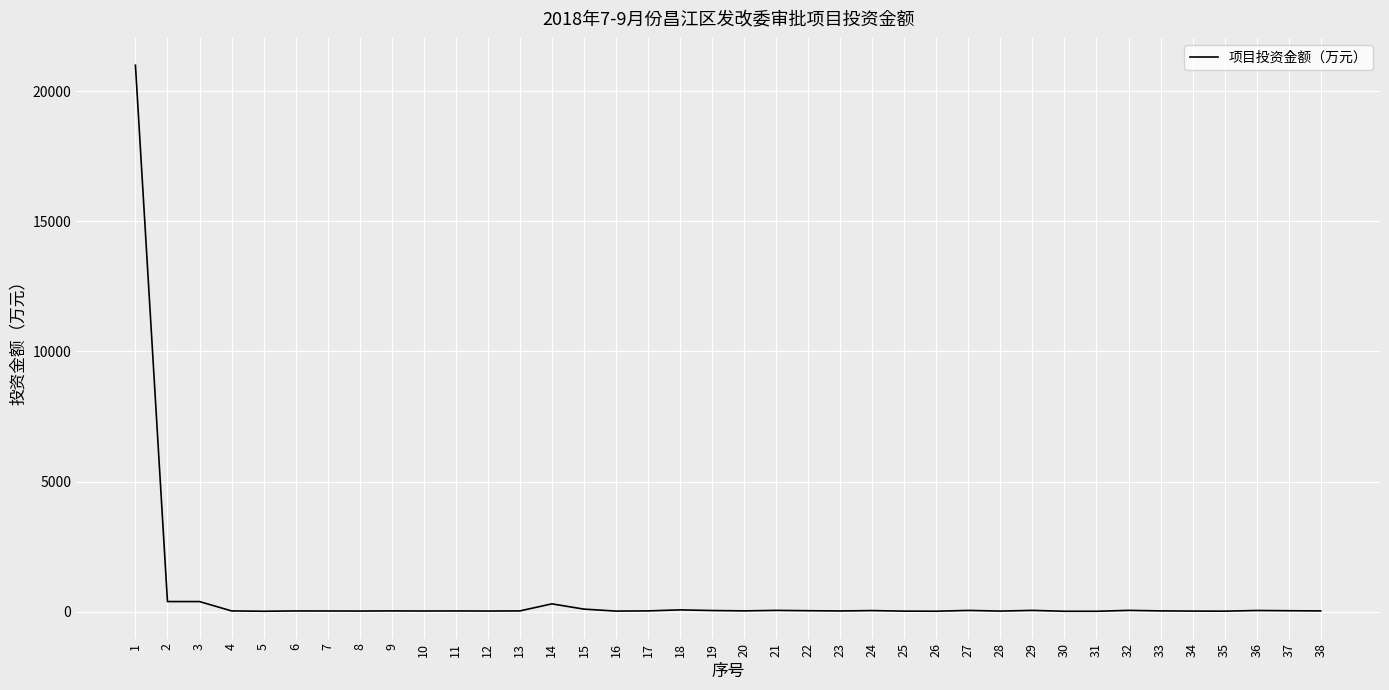

What is the difference between the values at 31 and 18?

54.0